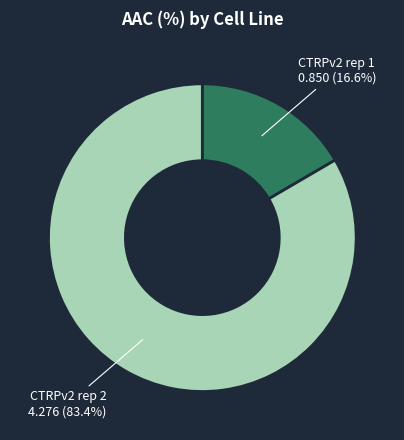

Which category accounts for the majority?

CTRPv2 rep 2